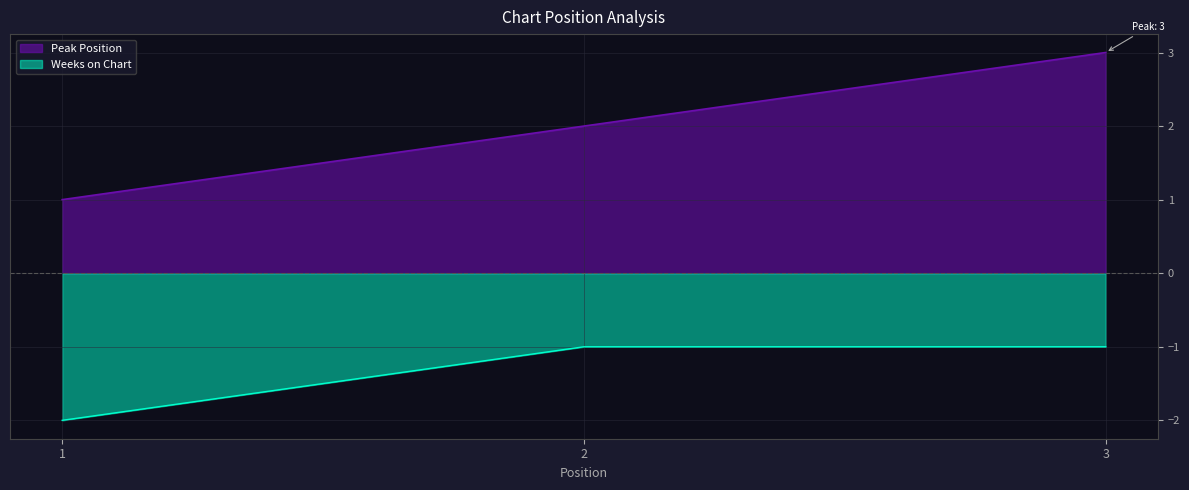

At which label is Peak Position closest to 2?

2